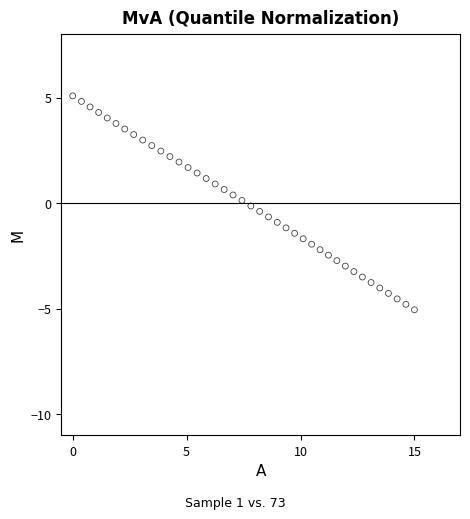

What is the range of X values (max minus min)?

15.0